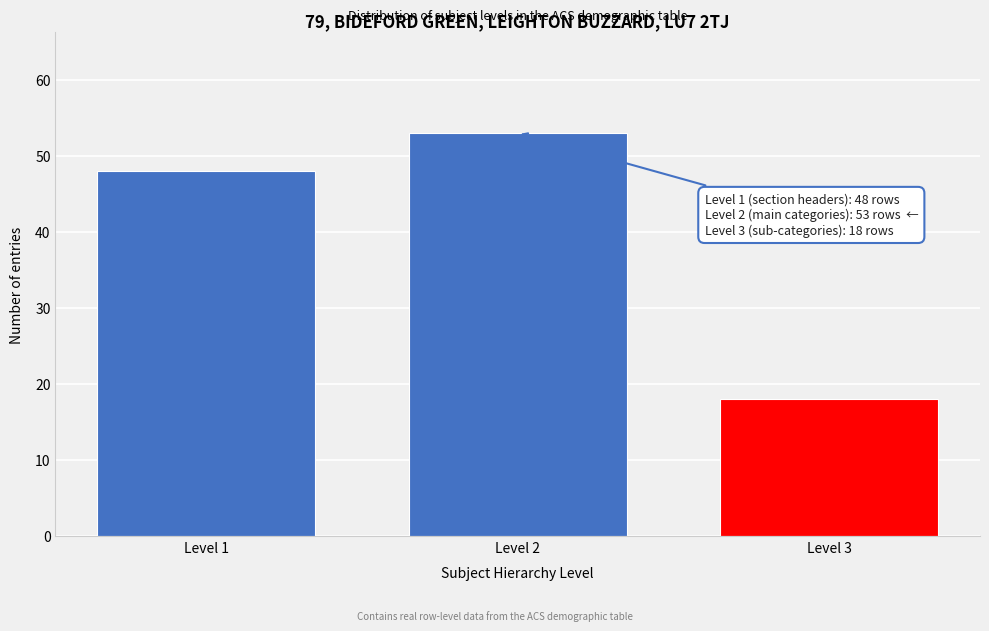

Reading left to right, list all the values displayed in this chart.

48	53	18